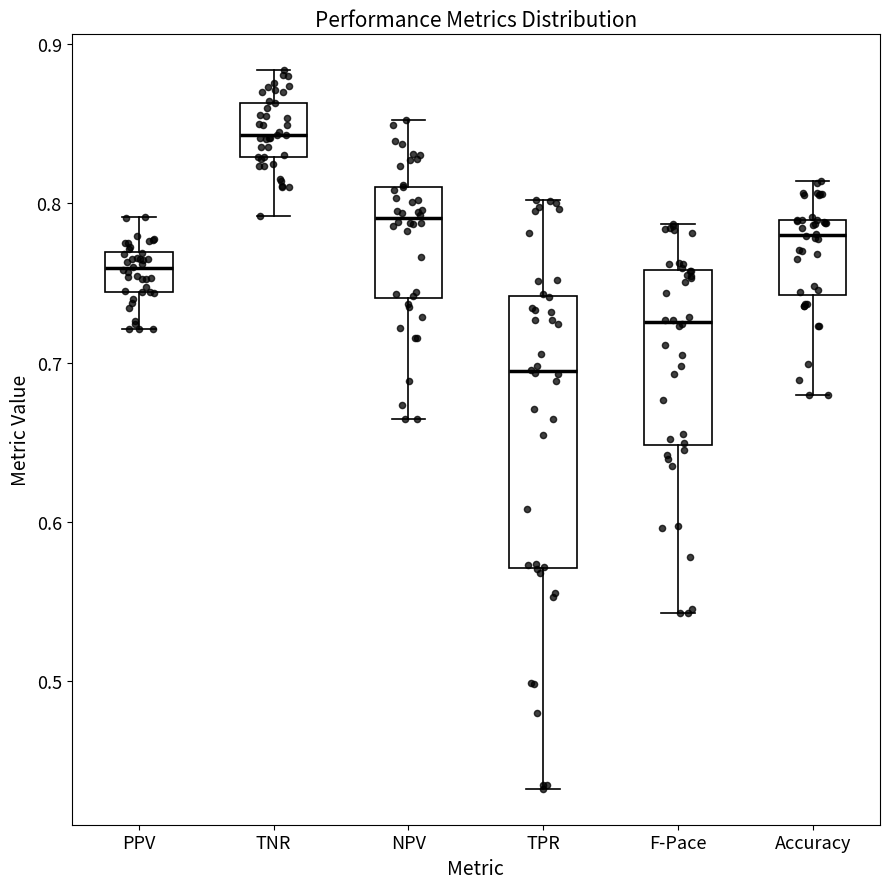

Comparing the boxes themselves (not the whiskers), which one is the tallest?

TPR